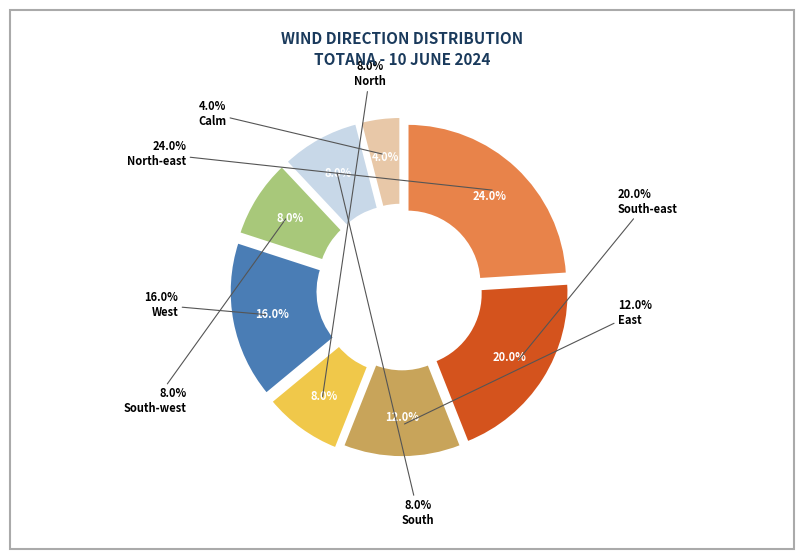

True or false: South accounts for 8% of the total.

True